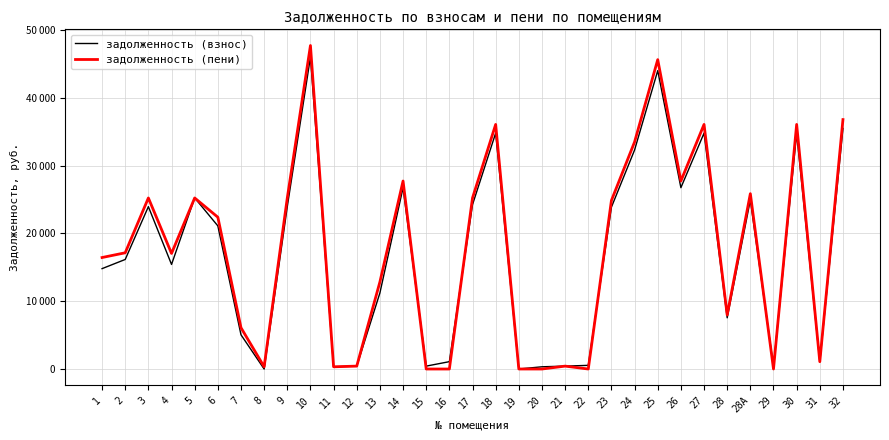

What is the sum of the задолженность (взнос) values at 8 and 28А?

24933.9